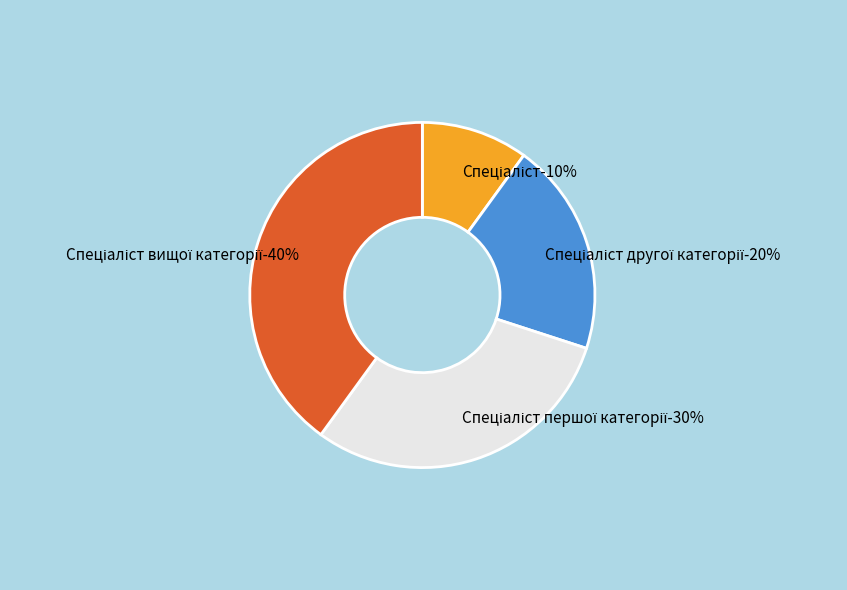

To the nearest percent, what percentage of the pie is Спеціаліст?

10%